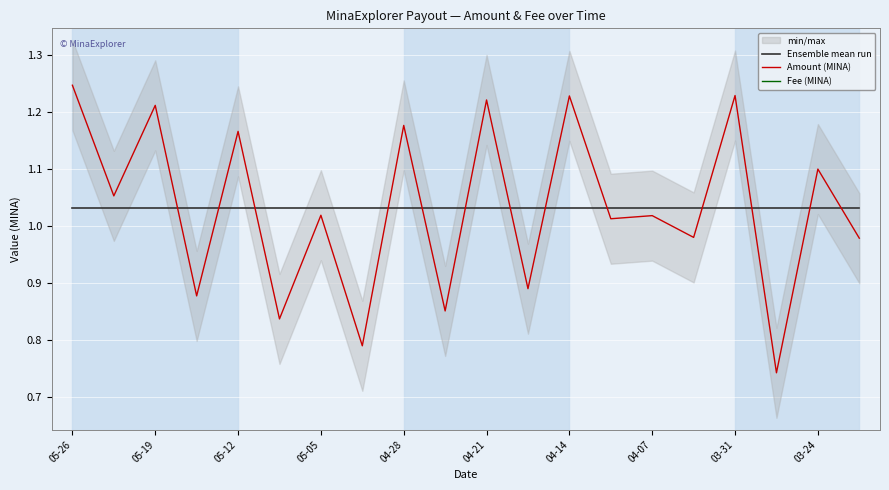

Which category has the highest value in the Amount (MINA) series?

05-26